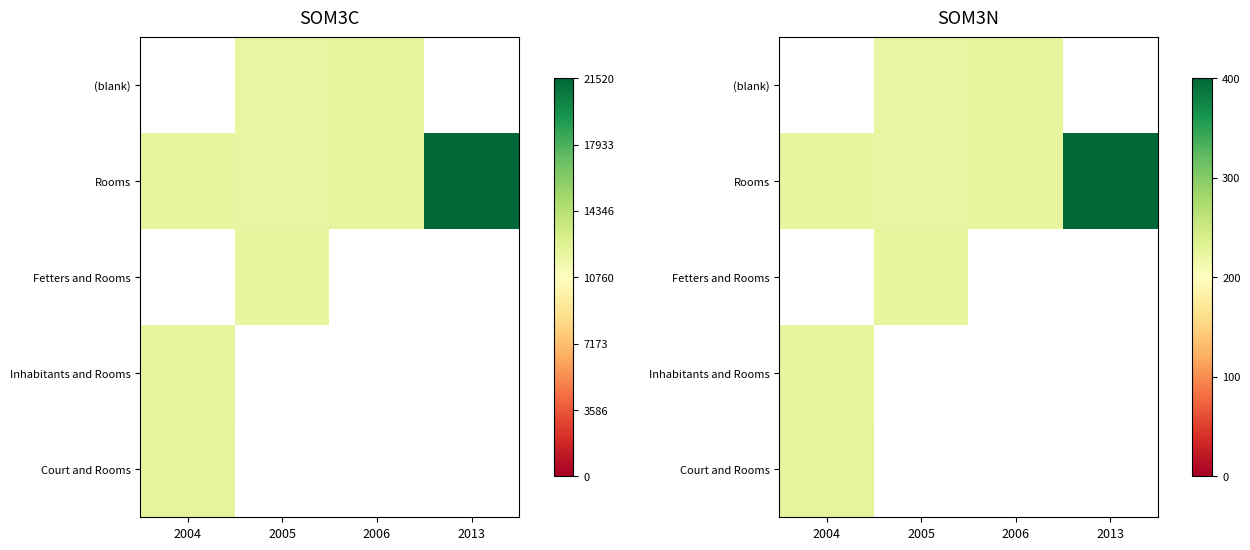

What value does the Rooms series have at 2004?

223.8